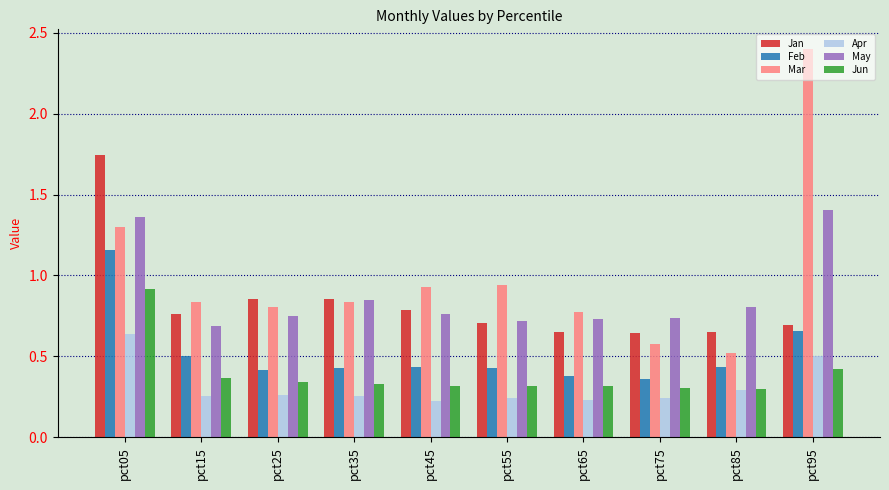

What is the maximum value shown in the chart?

2.4